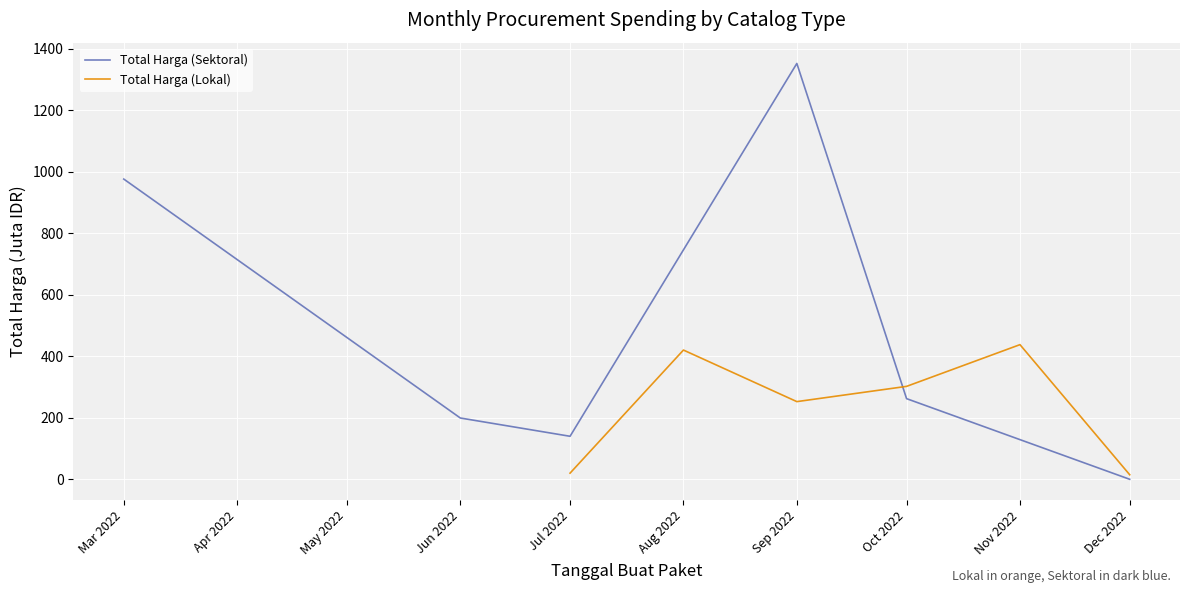

How many interior local peaks does the Total Harga (Lokal) series have?

2